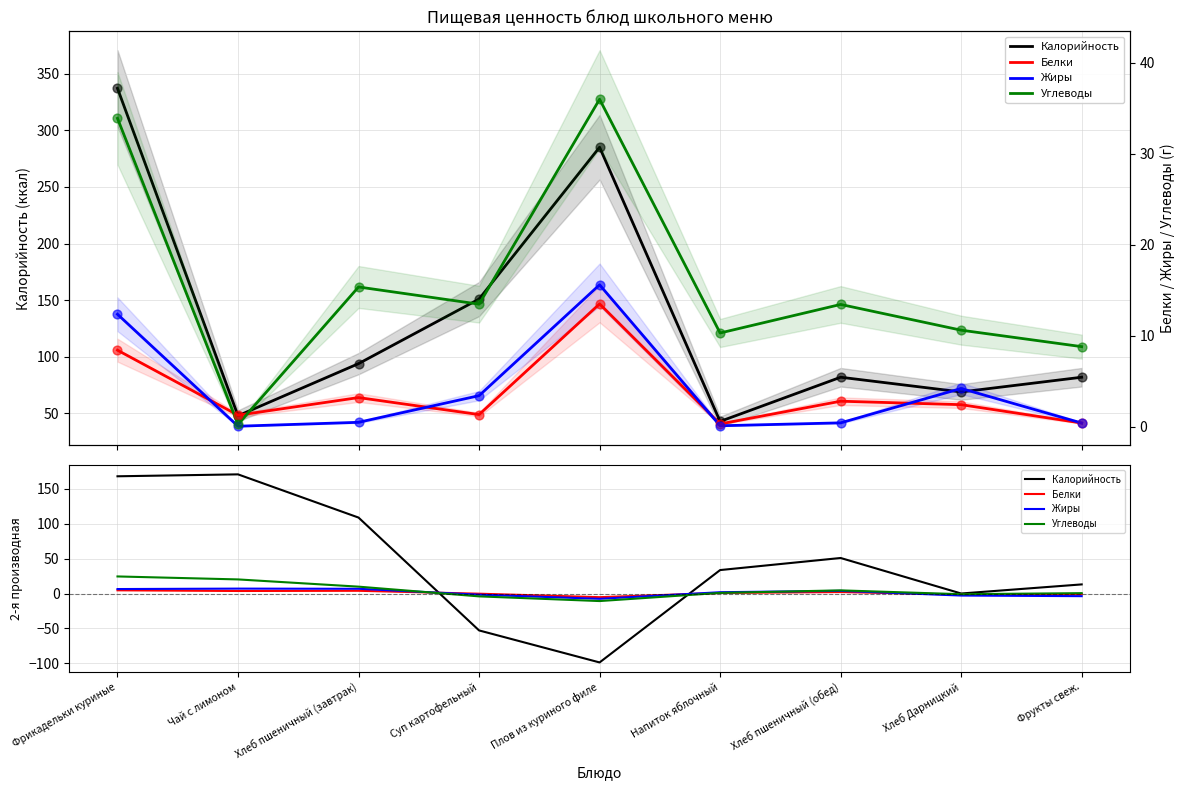

At how many categories does at least one series exceed -28?

9